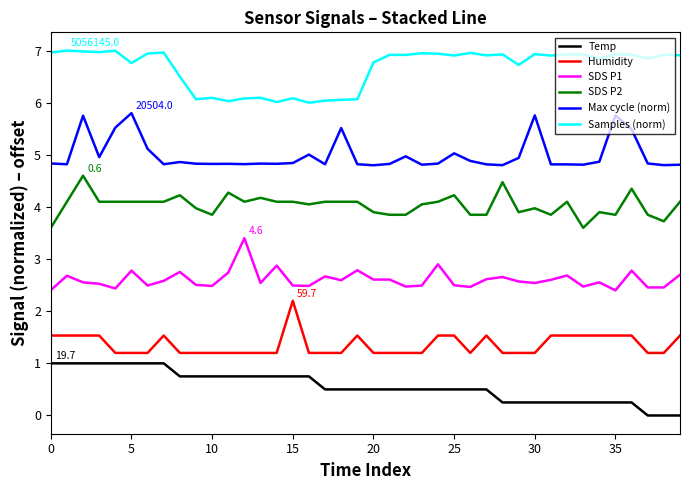

How many lines are shown in the chart?

6